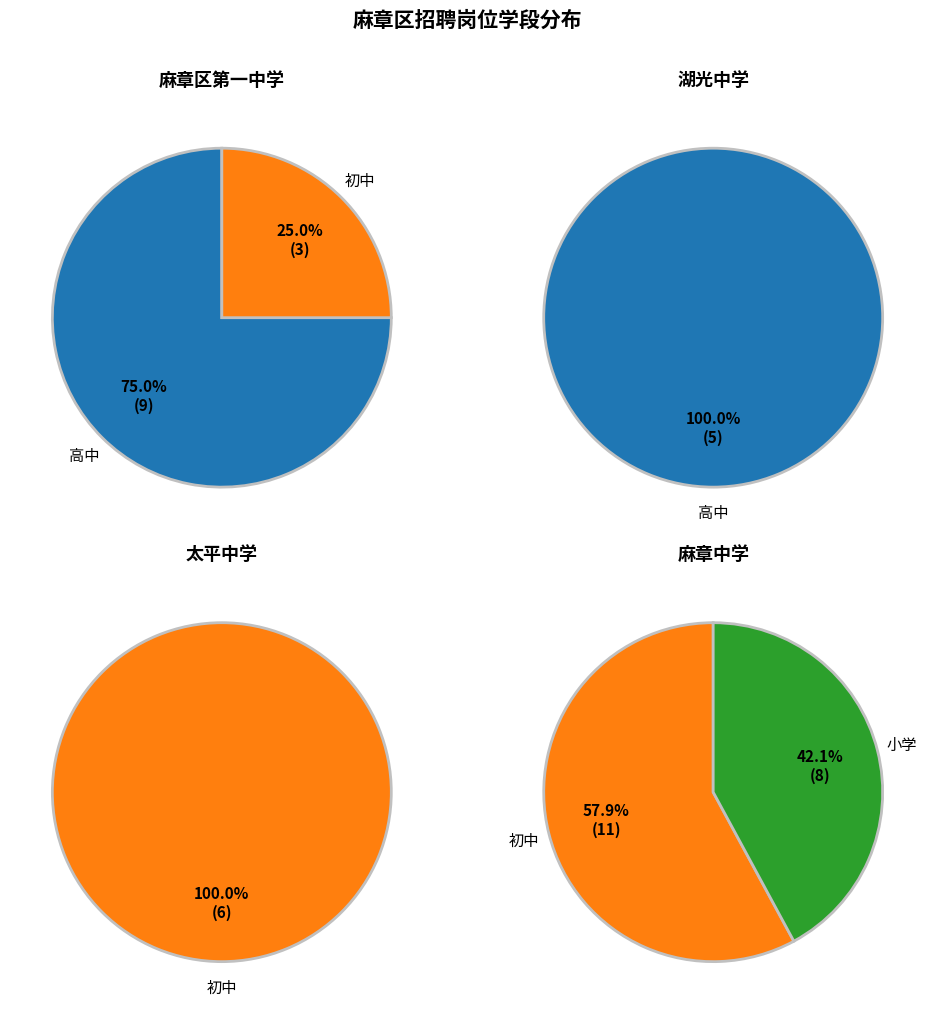

The 初中 slice represents 34% of the pie. True or false?

False